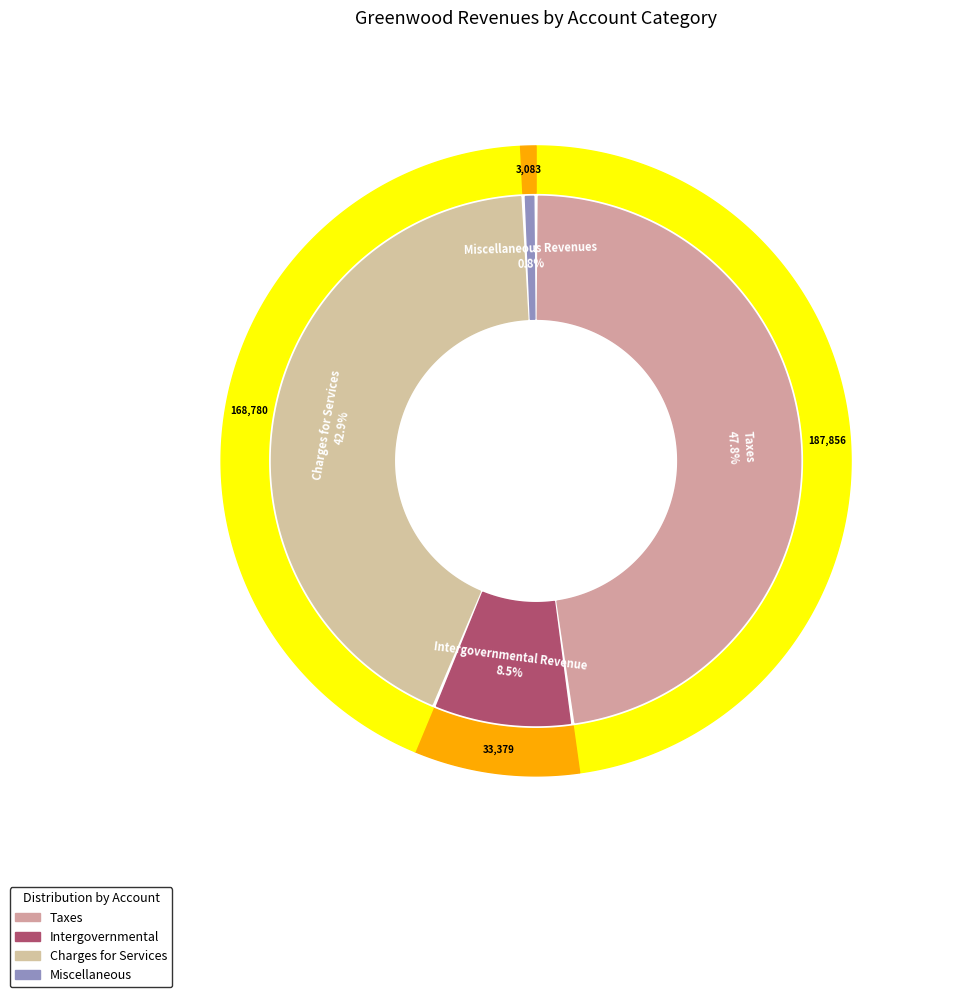

Combined, what portion of the pie is Taxes and Miscellaneous Revenues?

48.6%